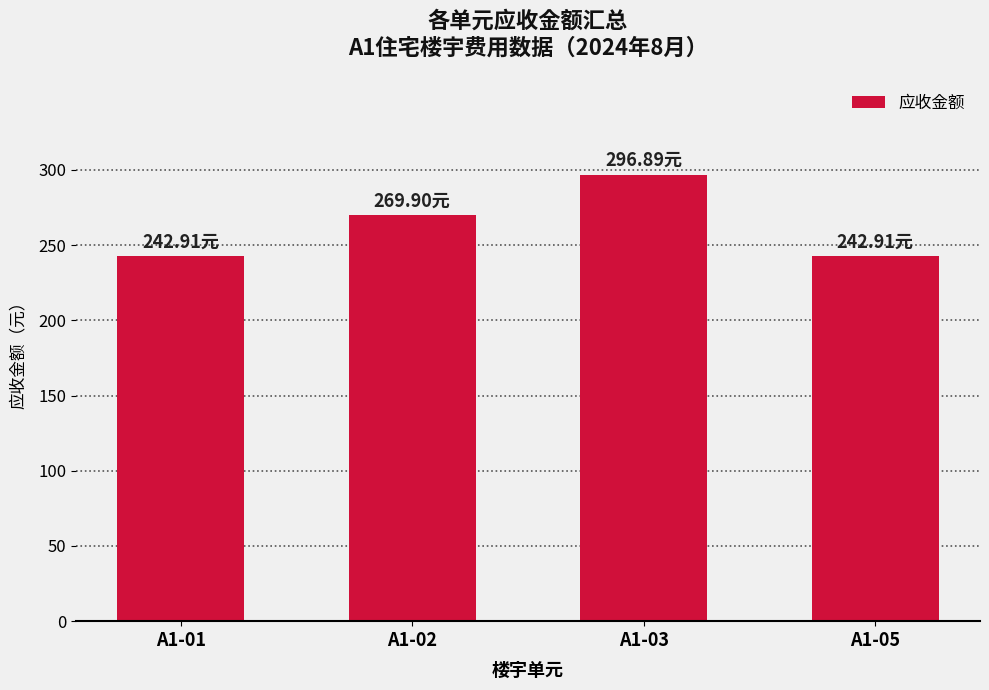

True or false: the data shows 142.6 at A1-03.

False